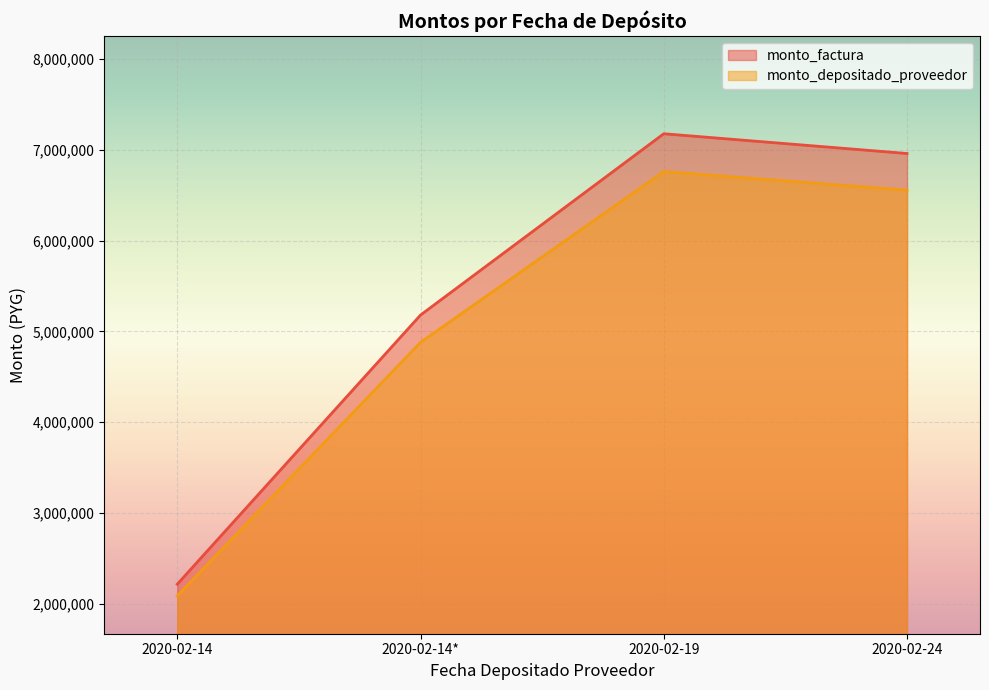

Which category has the lowest value in the monto_depositado_proveedor series?

2020-02-14